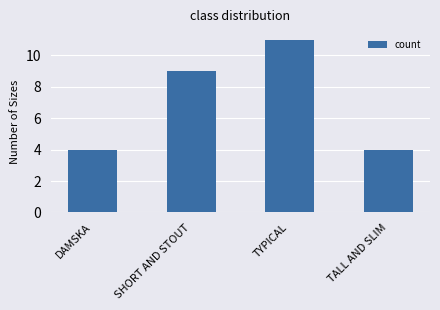

True or false: the data shows 19 at TYPICAL.

False